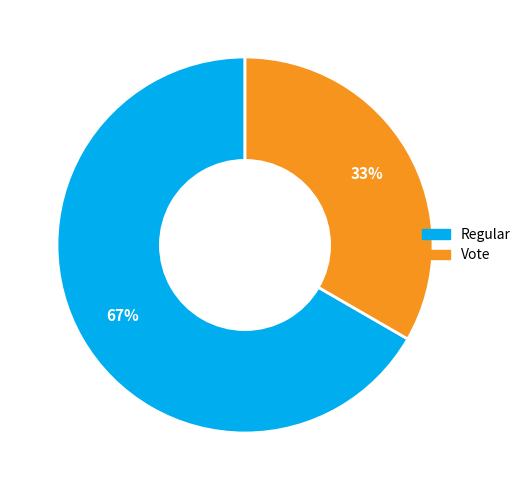

Do Vote and Regular together represent more than half of the pie?

Yes